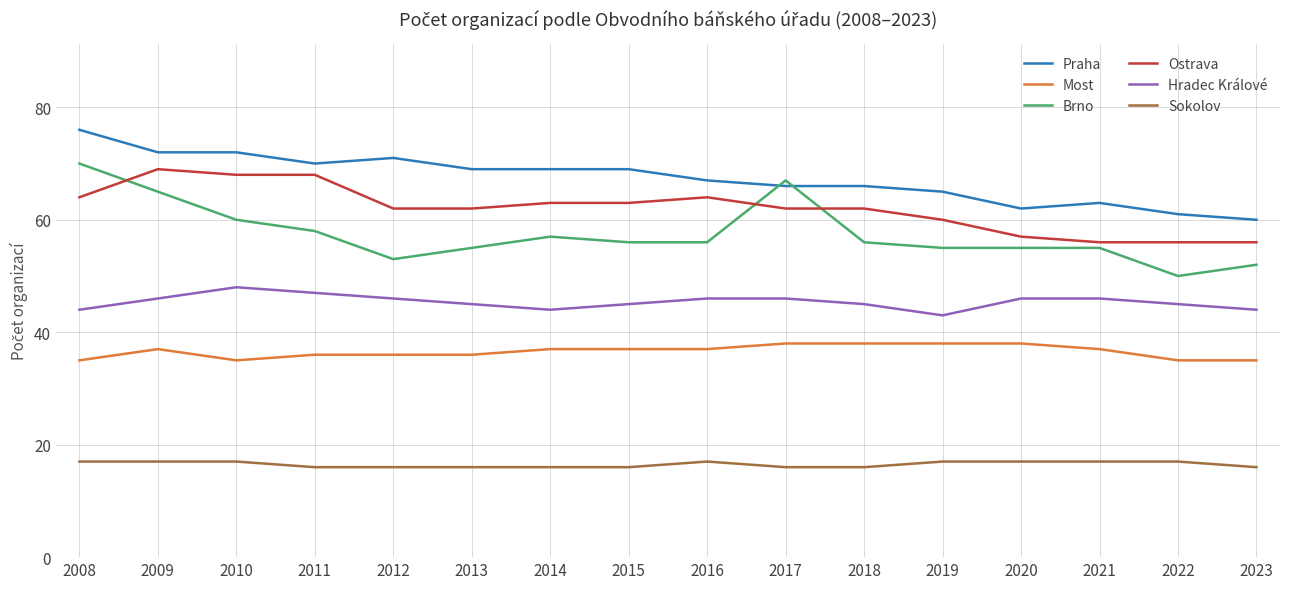

Reading left to right, list all the values displayed in this chart.

Praha: 76	72	72	70	71	69	69	69	67	66	66	65	62	63	61	60
Most: 35	37	35	36	36	36	37	37	37	38	38	38	38	37	35	35
Brno: 70	65	60	58	53	55	57	56	56	67	56	55	55	55	50	52
Ostrava: 64	69	68	68	62	62	63	63	64	62	62	60	57	56	56	56
Hradec Králové: 44	46	48	47	46	45	44	45	46	46	45	43	46	46	45	44
Sokolov: 17	17	17	16	16	16	16	16	17	16	16	17	17	17	17	16